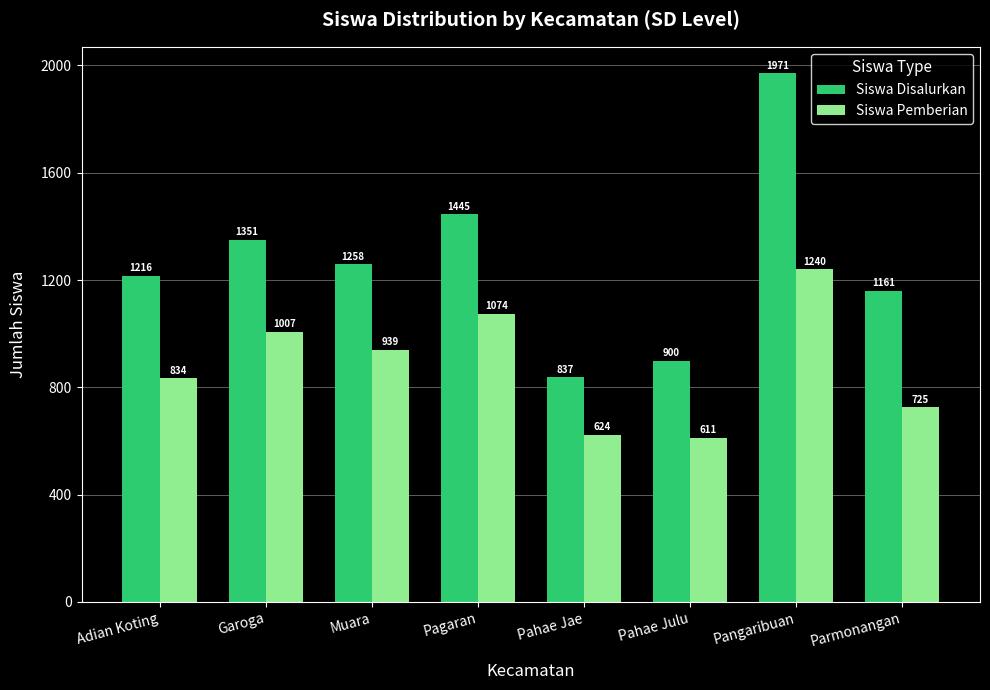

What is the sum of the Siswa Disalurkan values at Pahae Julu and Muara?

2158